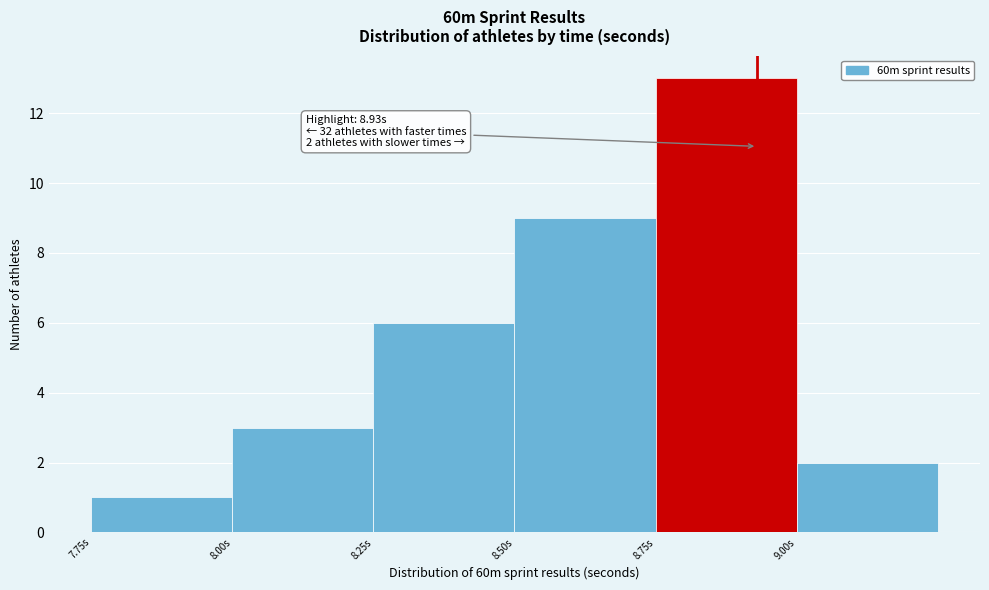

Over which range of the x-axis is the bar tallest?

8.75 to 9.00